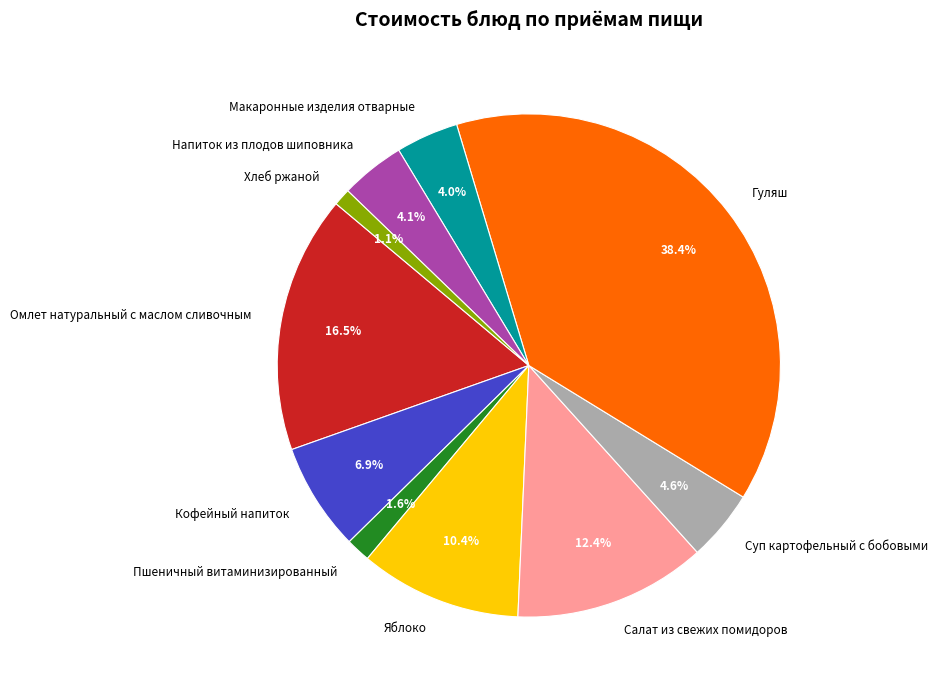

Count the number of slices in the pie.

10